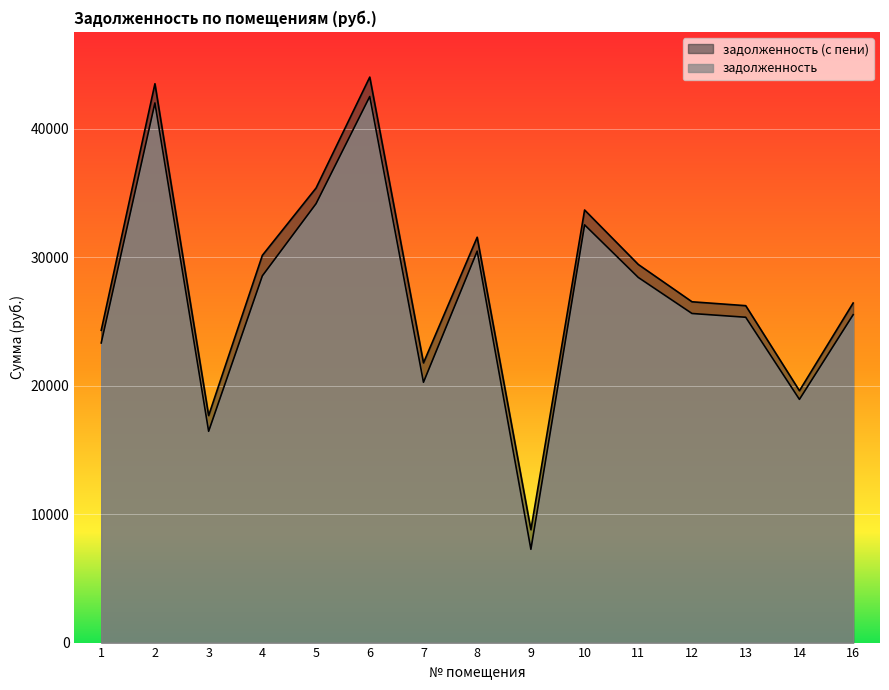

Which series has the widest spread of values?

задолженность